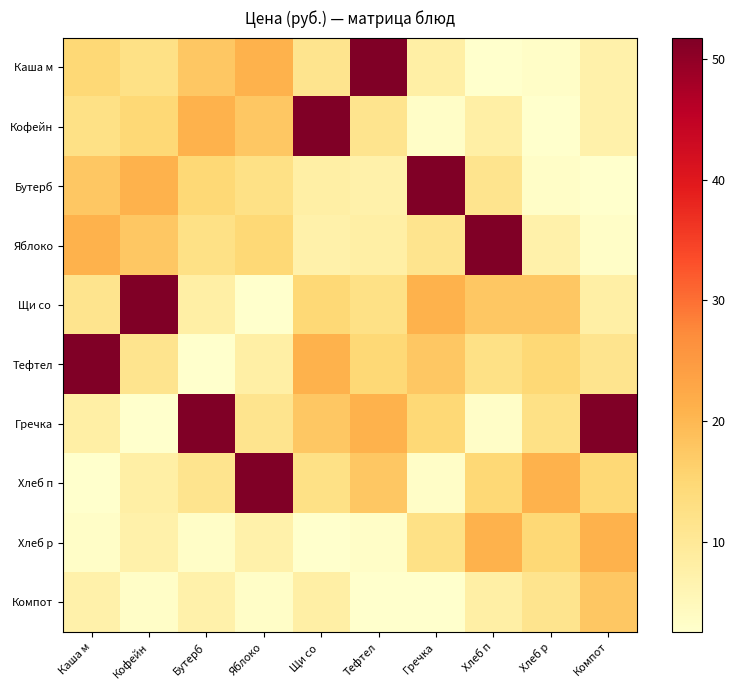

Which series has the largest range (max minus min)?

Каша м